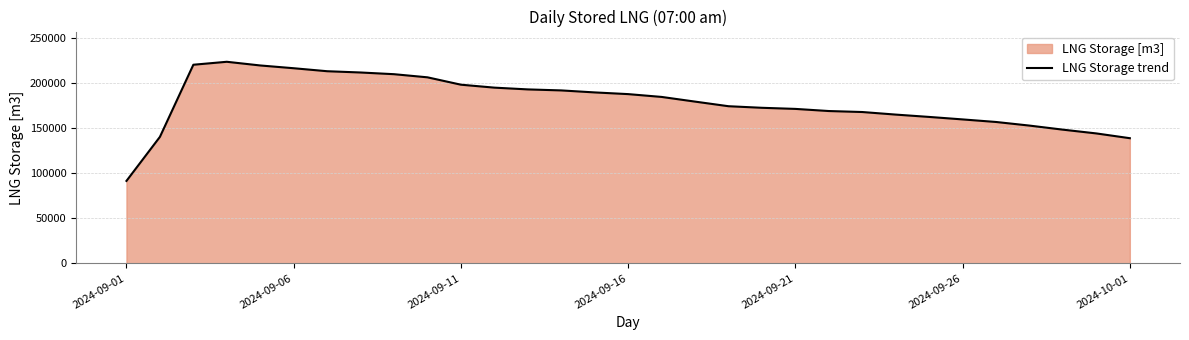

The value at 2024-09-16 is 187685.8. True or false?

True